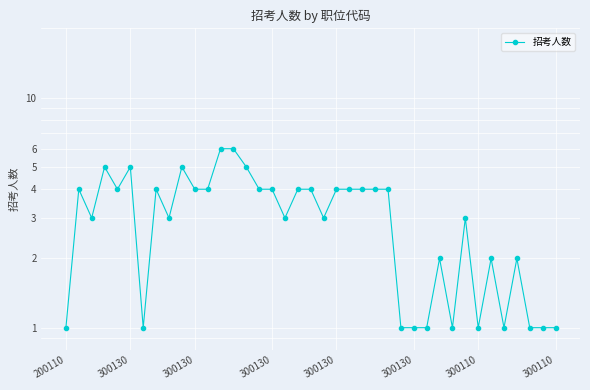

True or false: the data shows 4 at 300130.

True